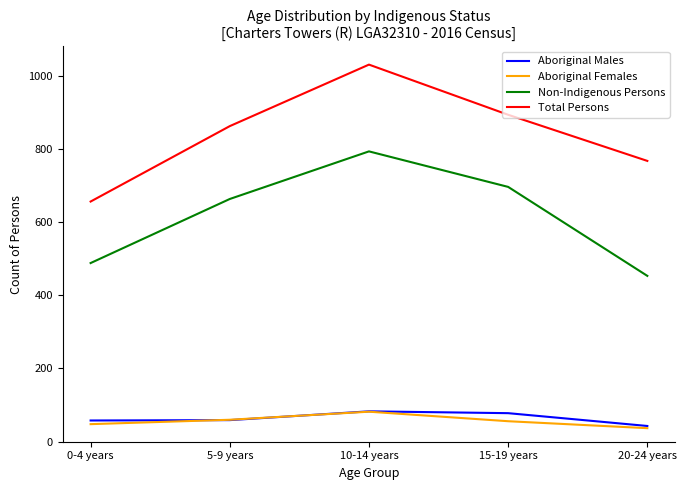

Rank the categories by Non-Indigenous Persons value from highest to lowest.

10-14 years, 15-19 years, 5-9 years, 0-4 years, 20-24 years